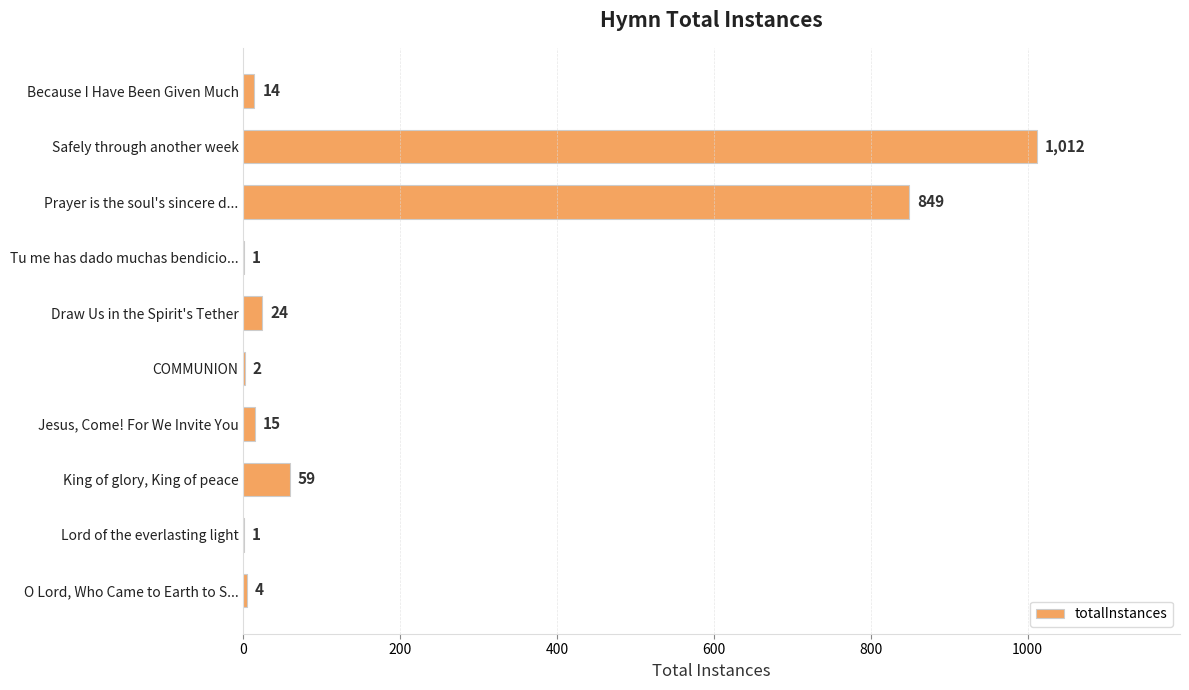

Reading top to bottom, list all the values displayed in this chart.

Because I Have Been Given Much=14	Safely through another week=1012	Prayer is the soul's sincere d...=849	Tu me has dado muchas bendicio...=1	Draw Us in the Spirit's Tether=24	COMMUNION=2	Jesus, Come! For We Invite You=15	King of glory, King of peace=59	Lord of the everlasting light=1	O Lord, Who Came to Earth to S...=4